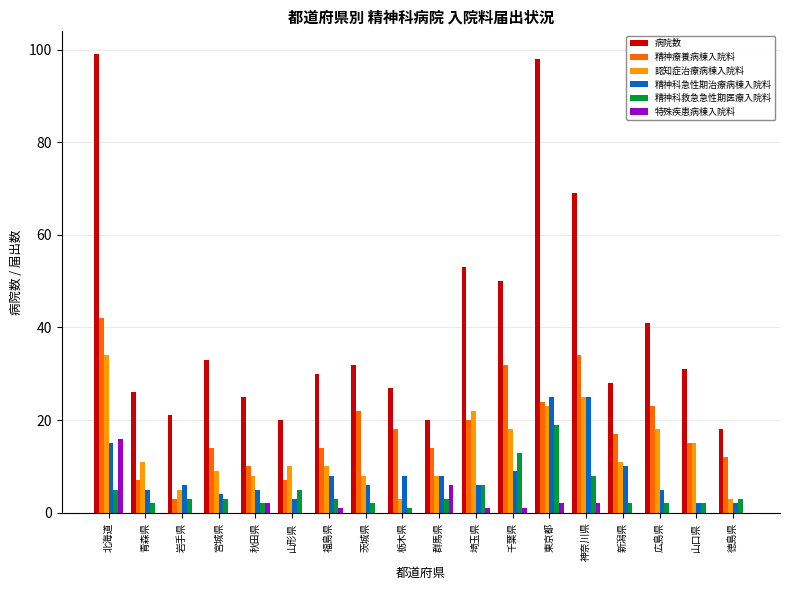

Is the value of 認知症治療病棟入院料 at 東京都 greater than the value of 精神療養病棟入院料 at 埼玉県?

Yes